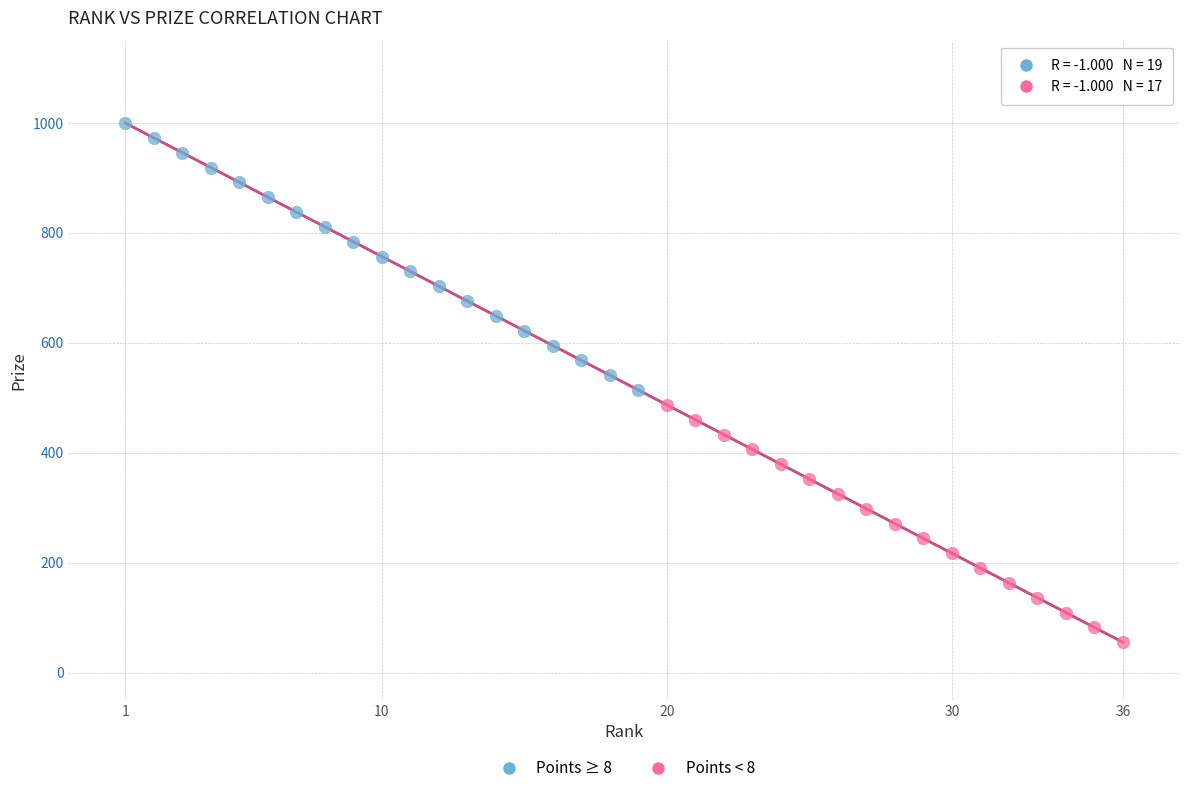

Which series has the widest spread of Y values?

Points ≥ 8